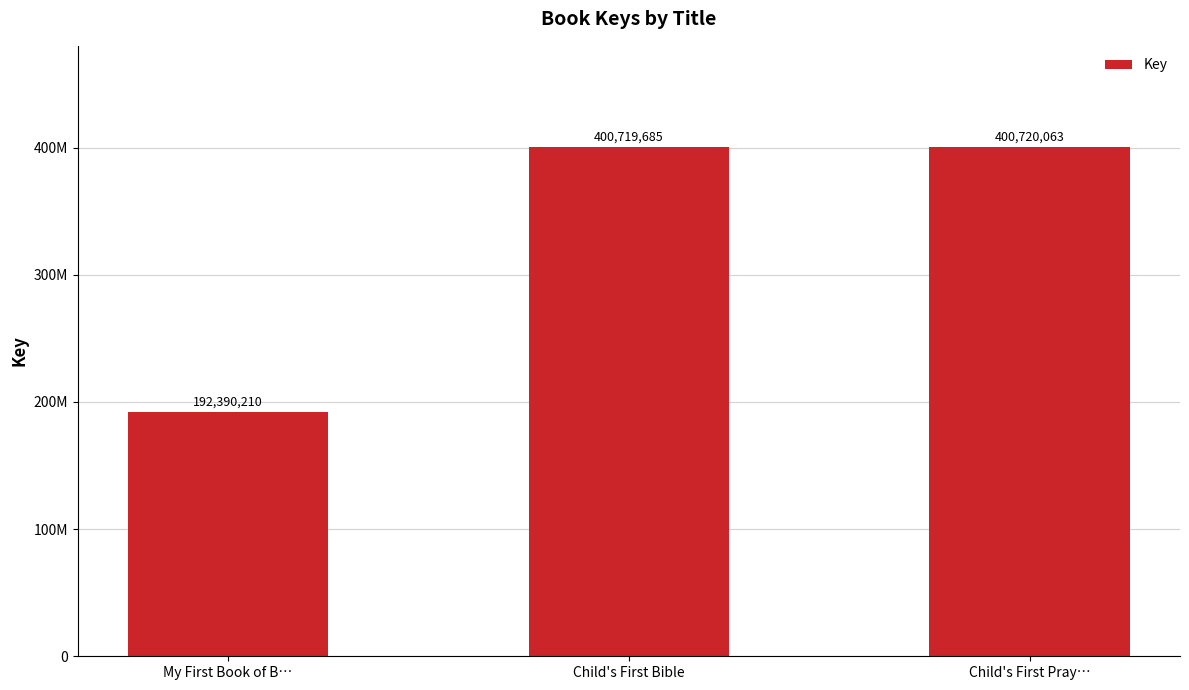

Reading left to right, transcribe all the data shown in this chart.

My First Book of B…=192390210	Child's First Bible=400719685	Child's First Pray…=400720063